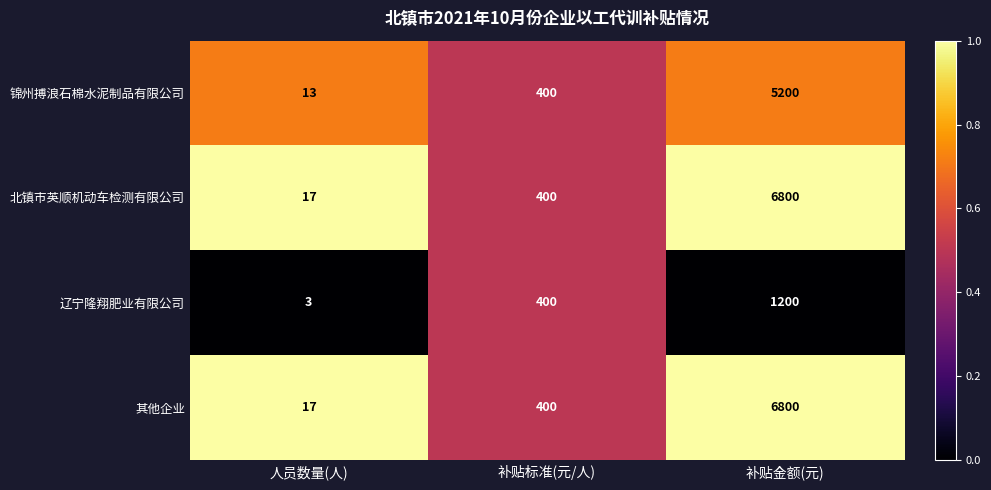

What is the total value across all series at 补贴标准(元/人)?

1600